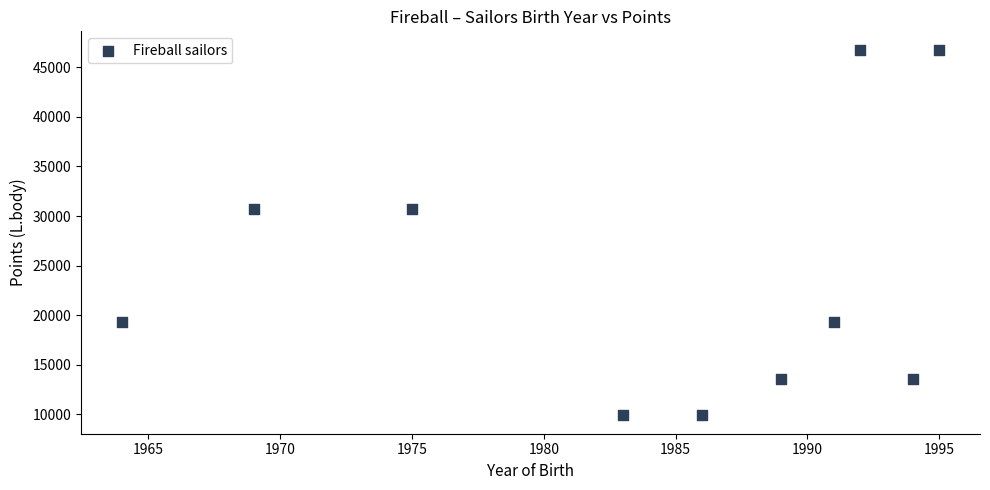

What is the average Y value?

24035